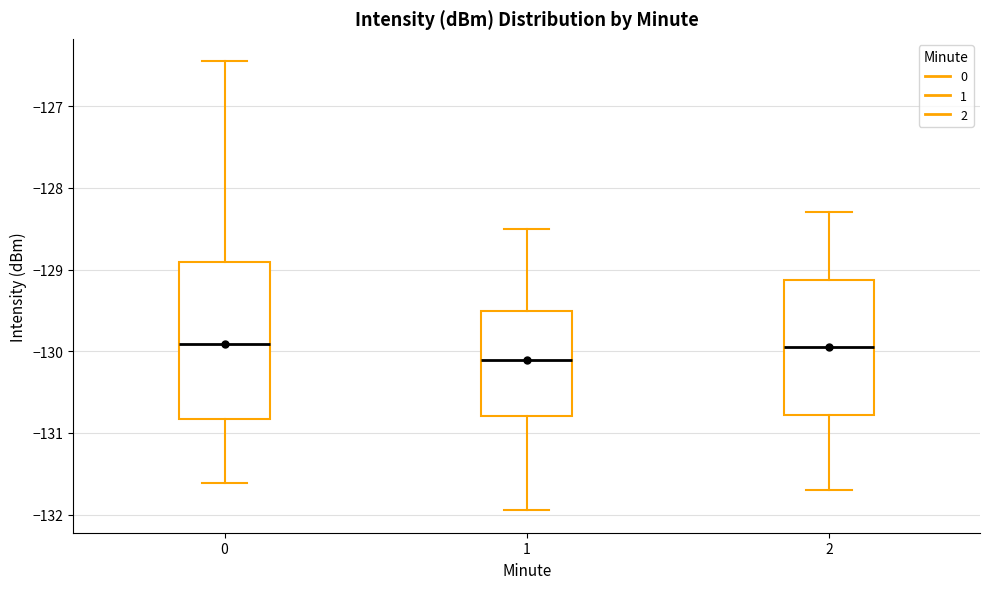

Reading left to right, read every box against the y-axis: the position of its median line, the range the box covers, and the ends of its whiskers. The values are not printed on the chart, so give them approximately, as read against the axis.

0: median -129.9, box -130.8 to -128.9, whiskers -131.6 to -126.4
1: median -130.1, box -130.8 to -129.5, whiskers -131.9 to -128.5
2: median -129.9, box -130.8 to -129.1, whiskers -131.7 to -128.3